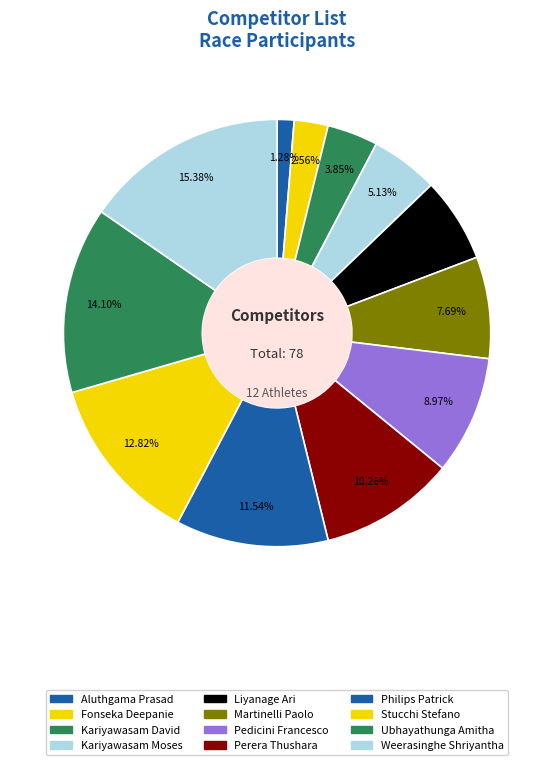

What is the total percentage of Fonseka Deepanie and Perera Thushara?

12.8%